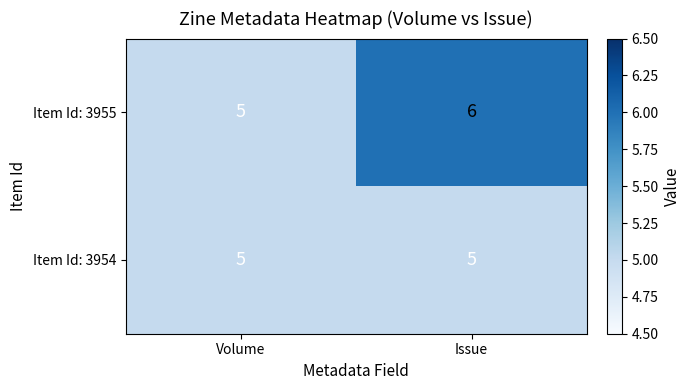

True or false: Item Id: 3954 has a value of 8 at Volume.

False